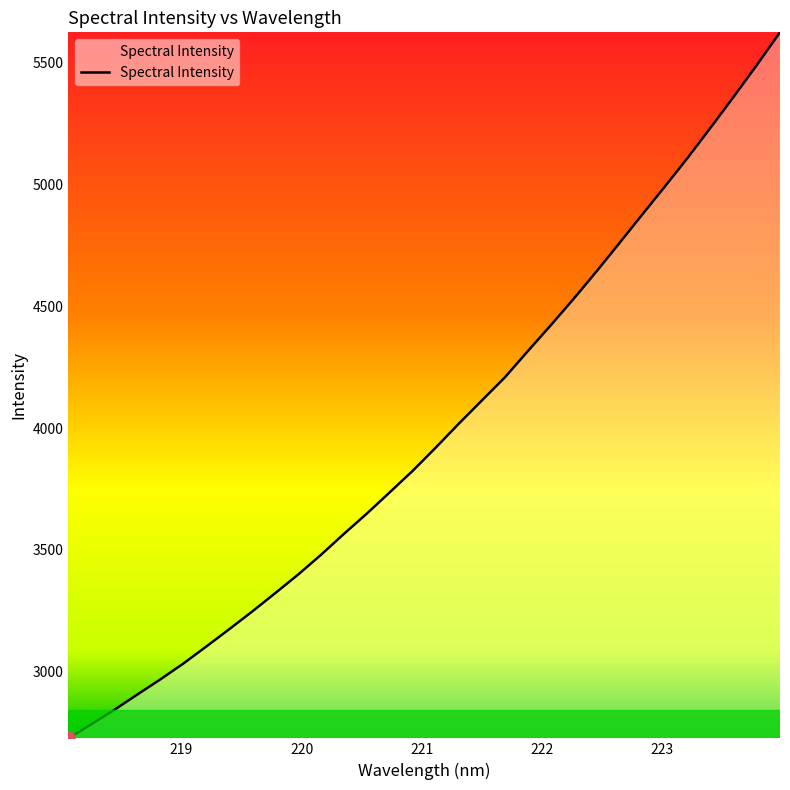

What is the difference between the maximum and minimum values?

2895.4